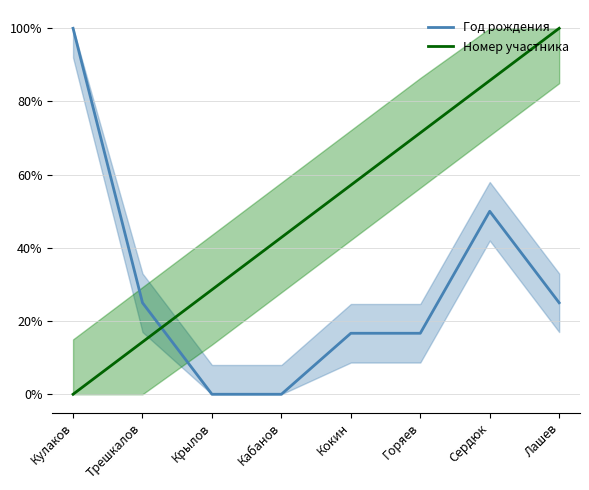

Rank the series by their average value, from highest to lowest.

Номер участника, Год рождения